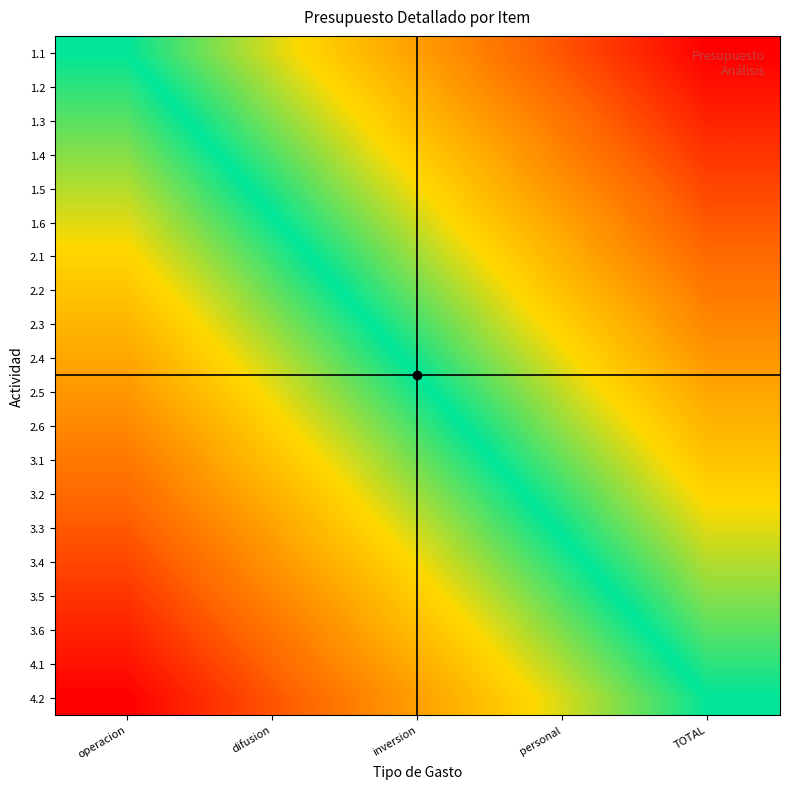

How many data points does each series have?

5